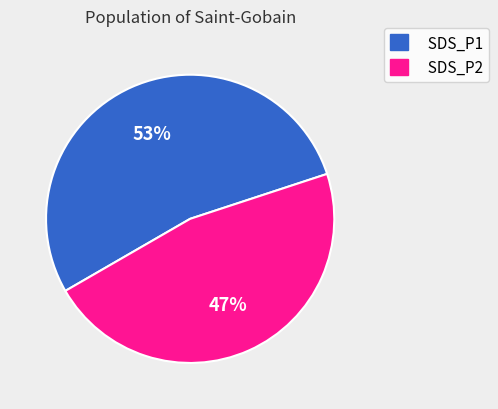

Which category accounts for the majority?

SDS_P1